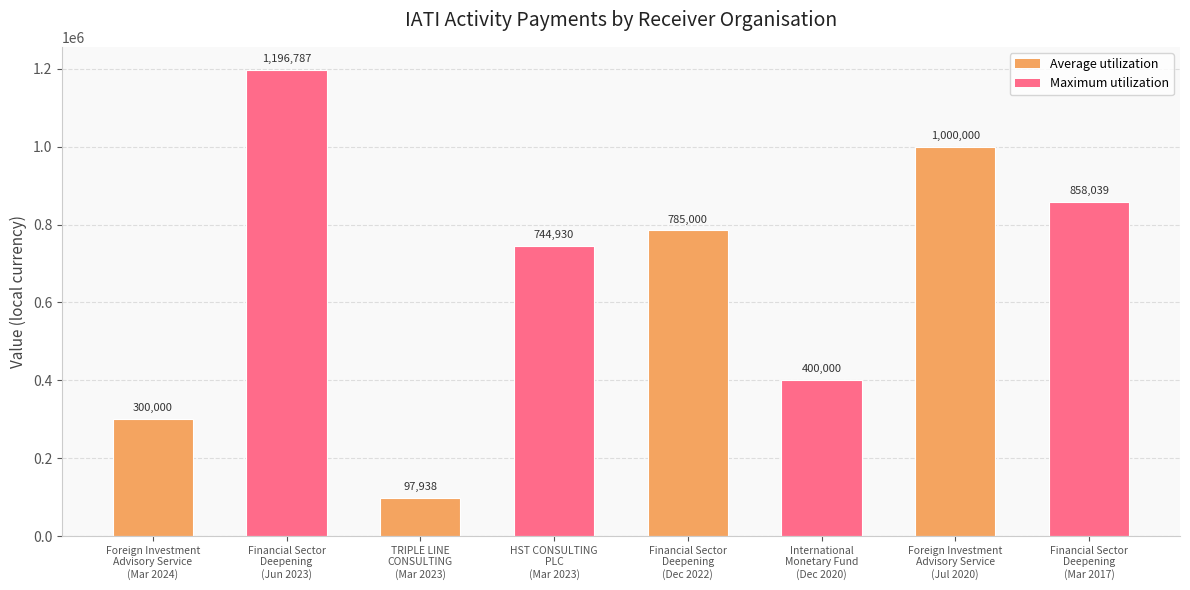

What value does the data have at TRIPLE LINE
CONSULTING
(Mar 2023)?

97938.2